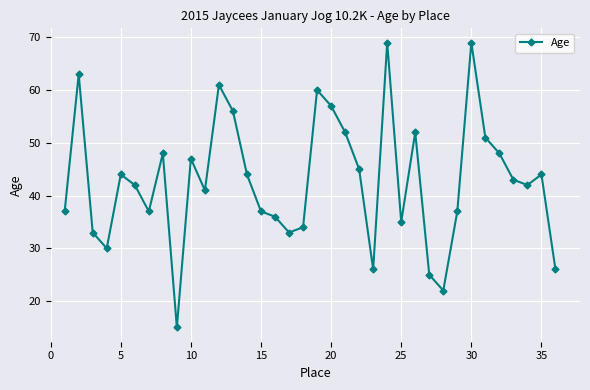

What is the minimum value shown in the chart?

15